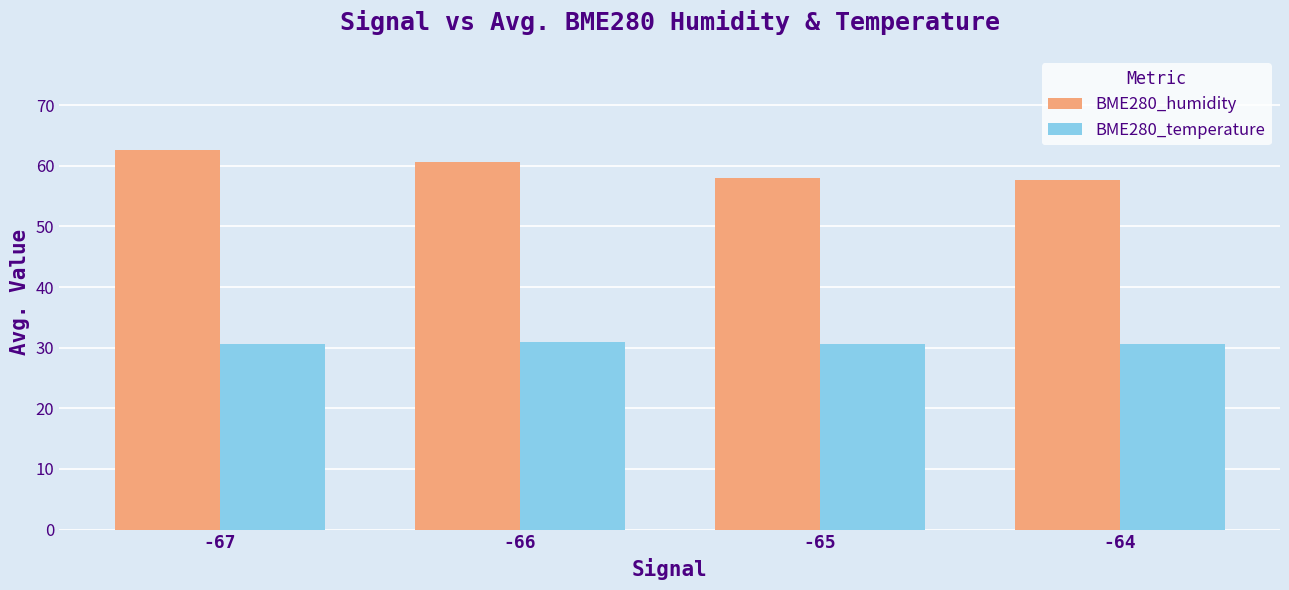

Which series has the largest total across all categories?

BME280_humidity